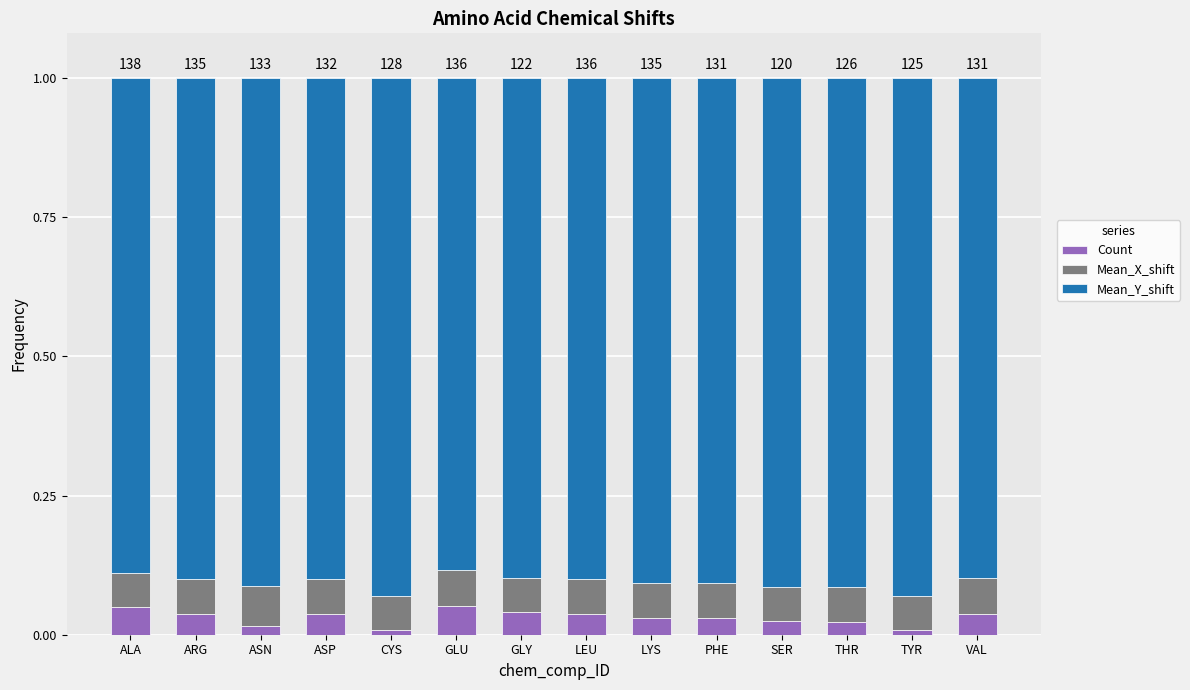

Are the bars horizontal?

No